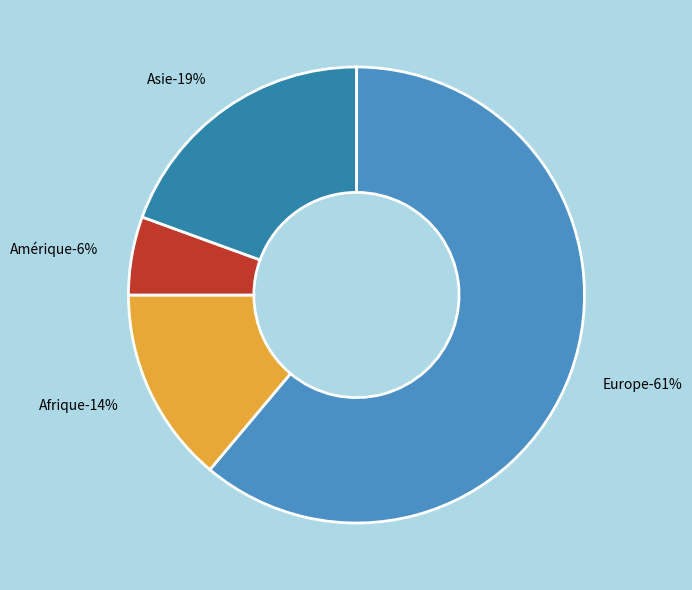

Approximately how many times larger is the value at Asie compared to Afrique?

1.4